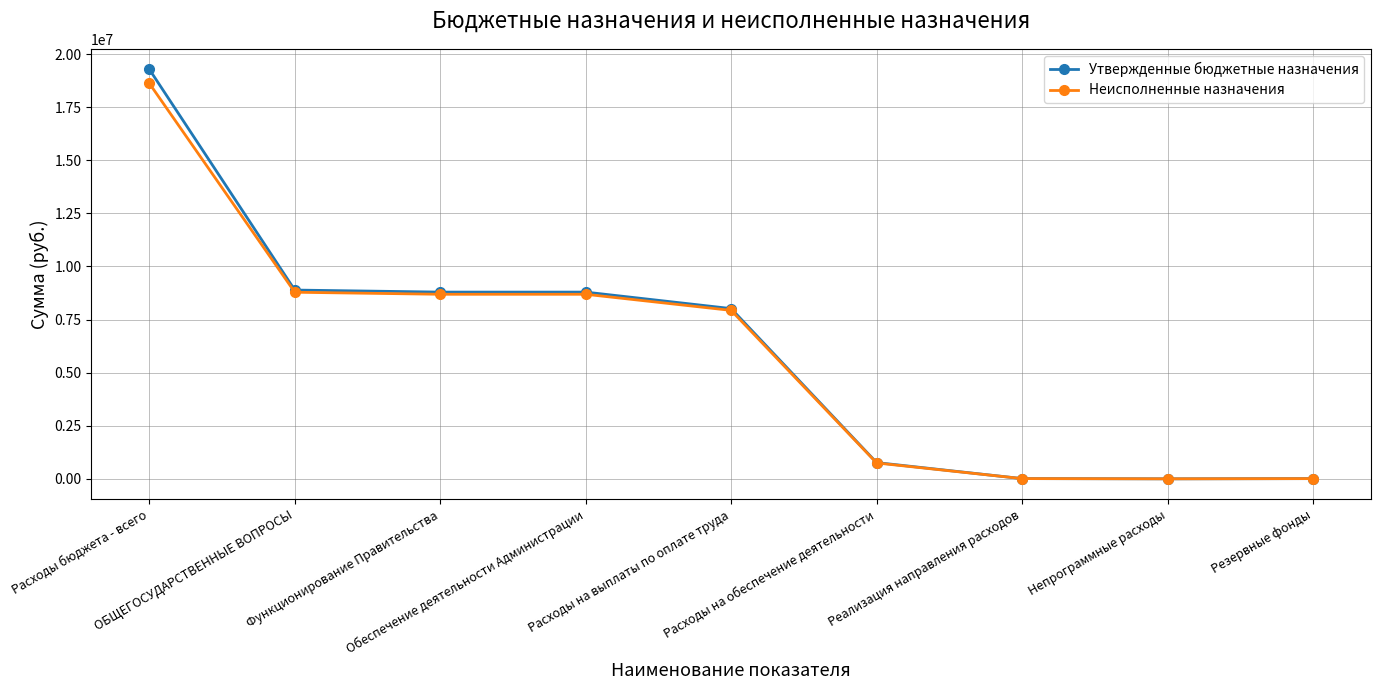

What is the highest value of the Утвержденные бюджетные назначения series?

19284600.0